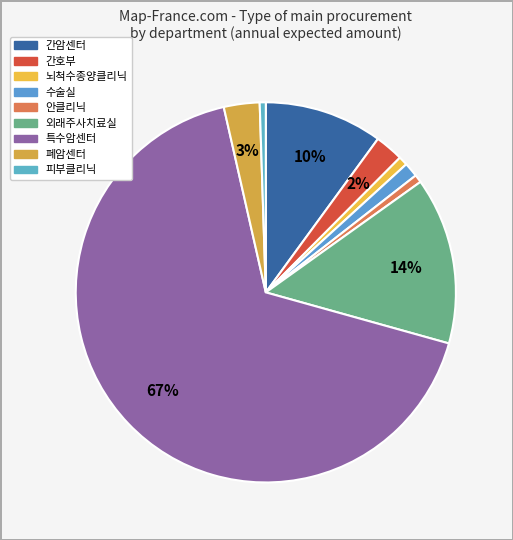

Which slice represents more than half of the pie?

특수암센터